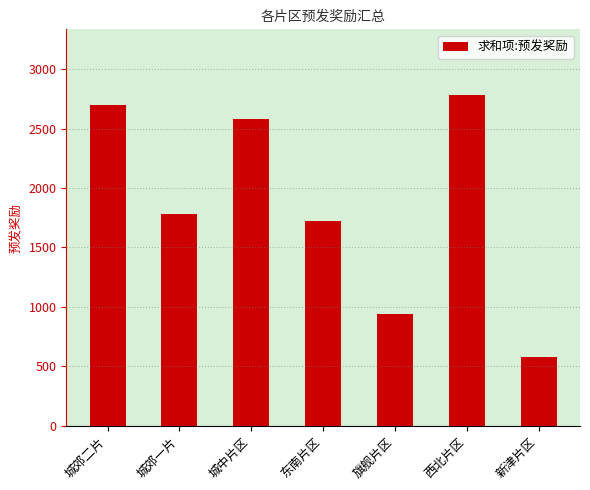

What is the sum of all values?

13085